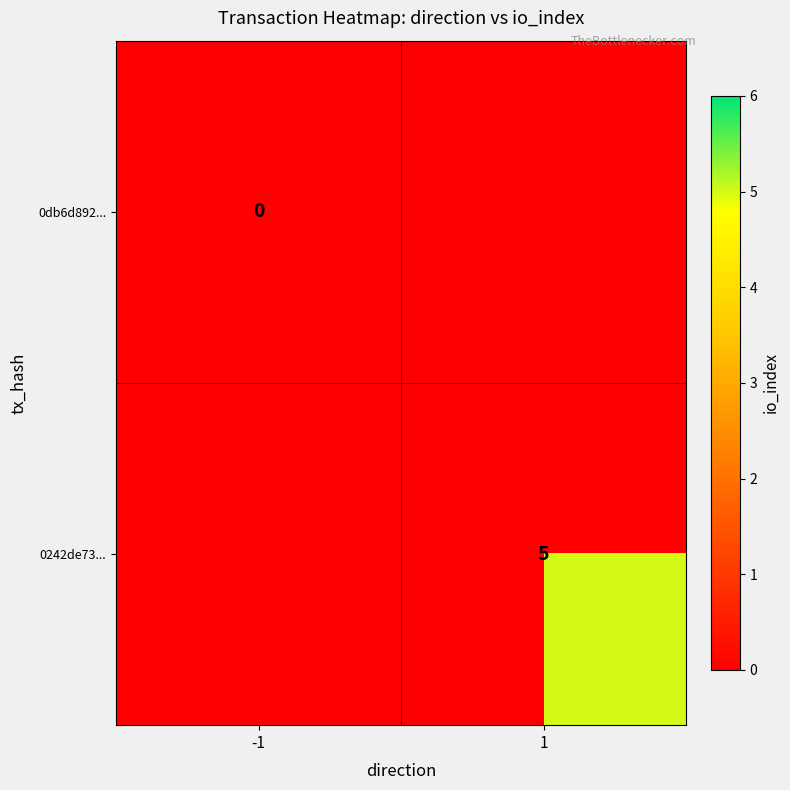

Is it true that 0242de73... equals 5 at 1?

True